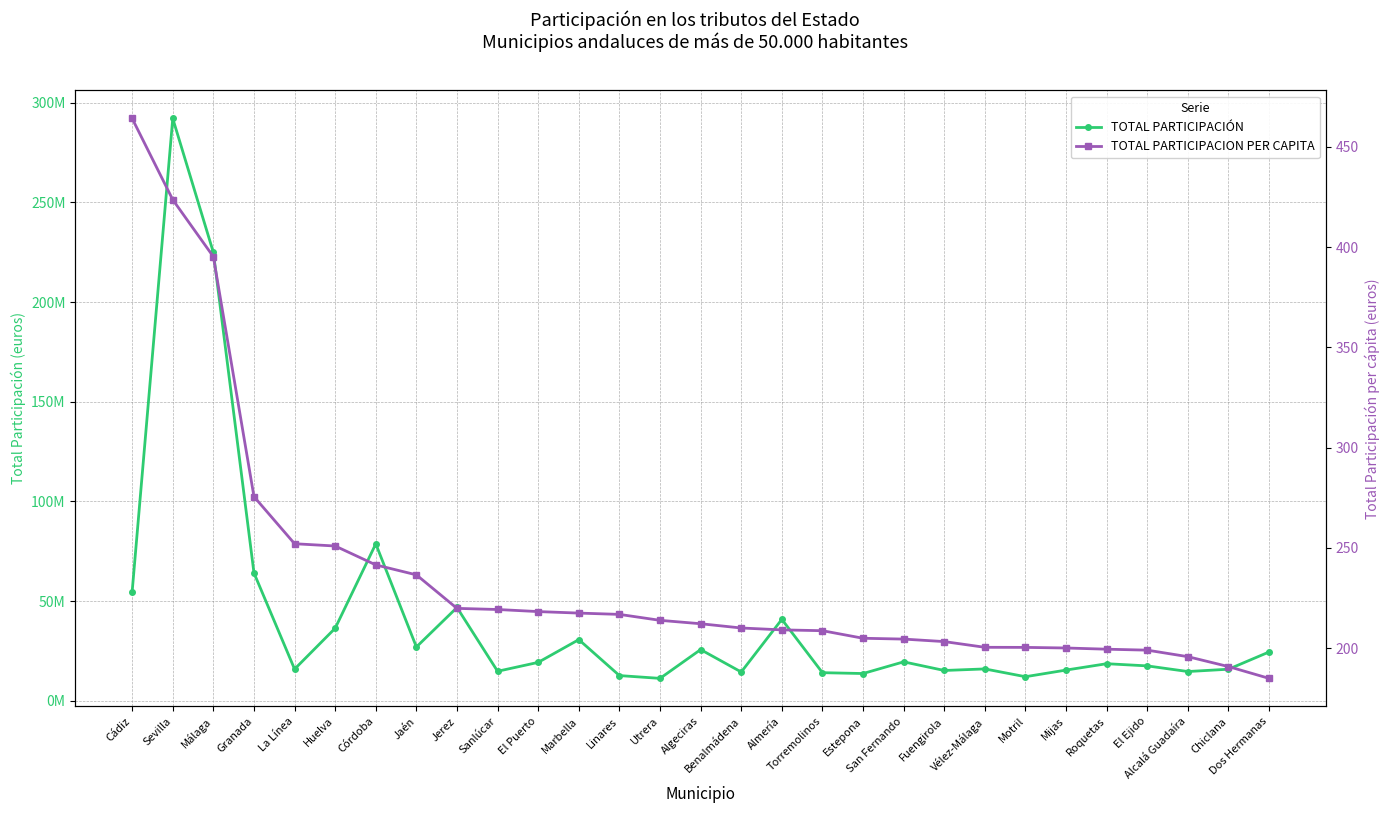

What is the label of the 9th point from the left?

Jerez